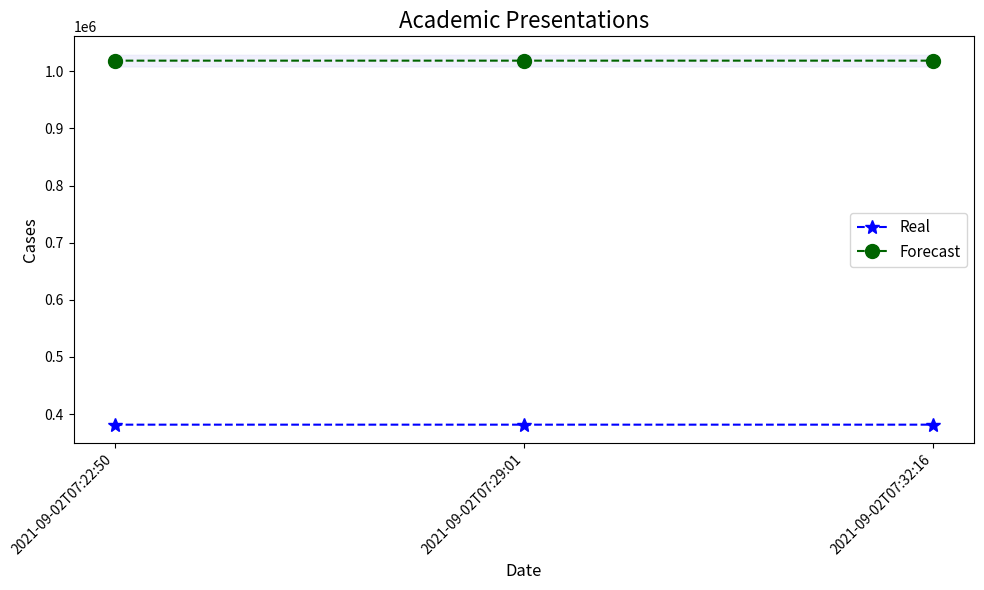

What is the value of the Real point at the 1st from the left?

381547